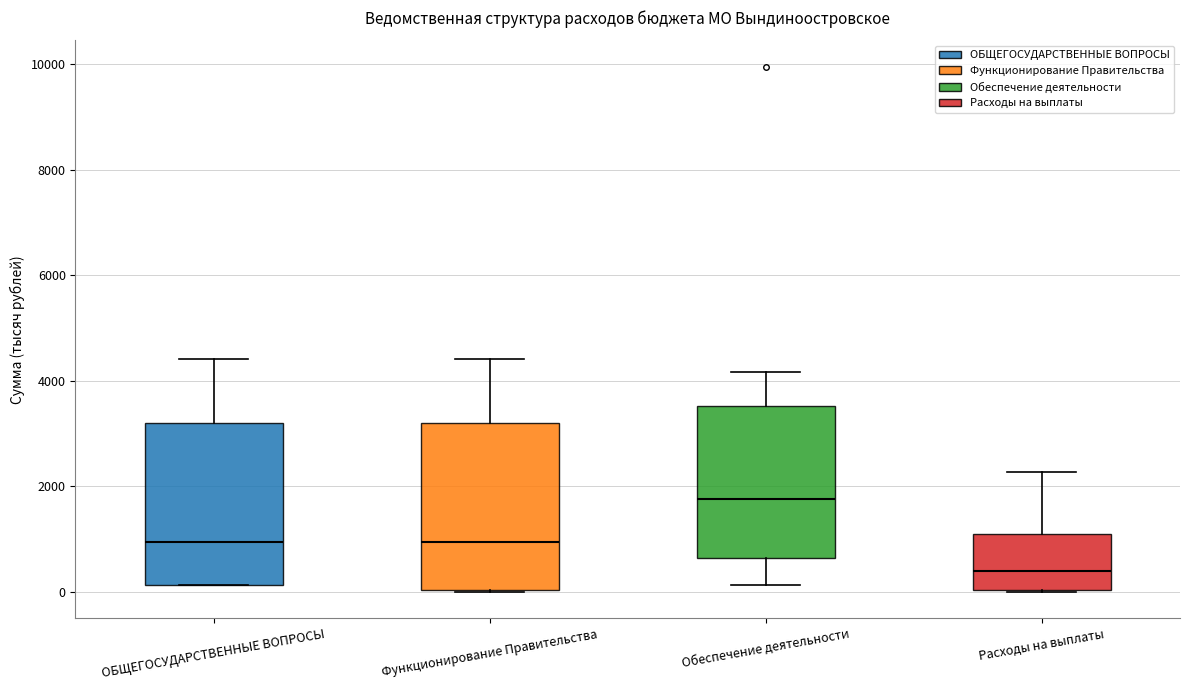

Which box's median line is the highest?

Обеспечение деятельности